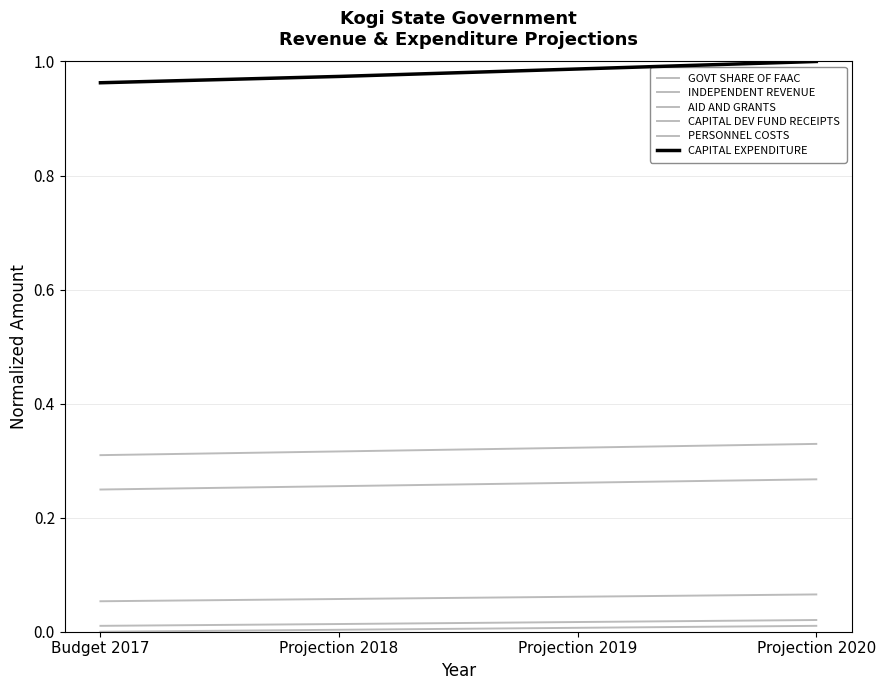

Reading right to left, transcribe all the data shown in this chart.

GOVT SHARE OF FAAC: 0.3	0.3	0.3	0.2
INDEPENDENT REVENUE: 0.0	0.0	0.0	0.0
AID AND GRANTS: 0.1	0.1	0.1	0.1
CAPITAL DEV FUND RECEIPTS: 0.3	0.3	0.3	0.3
PERSONNEL COSTS: 0.0	0.0	0.0	0.0
CAPITAL EXPENDITURE: 1.0	1.0	1.0	1.0